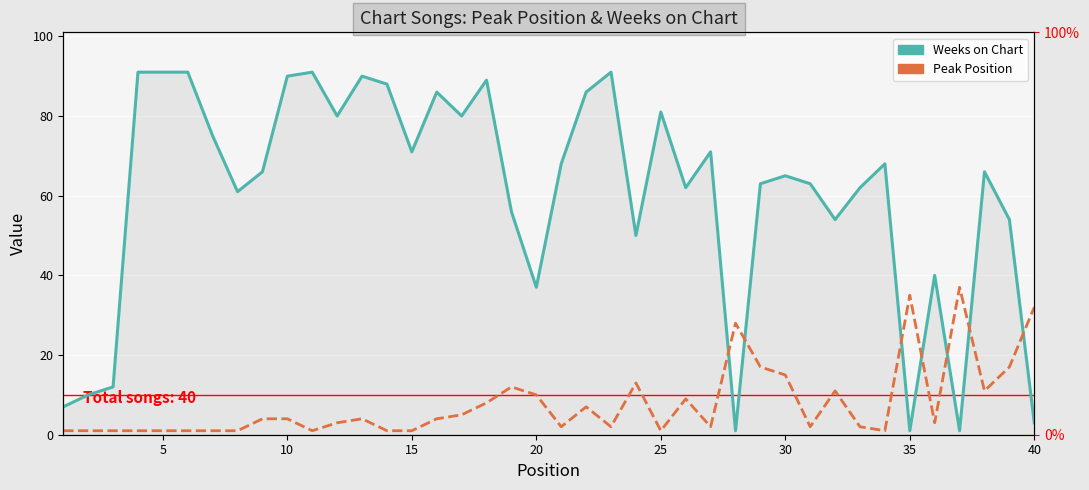

Which series has the widest spread of values?

Weeks on Chart